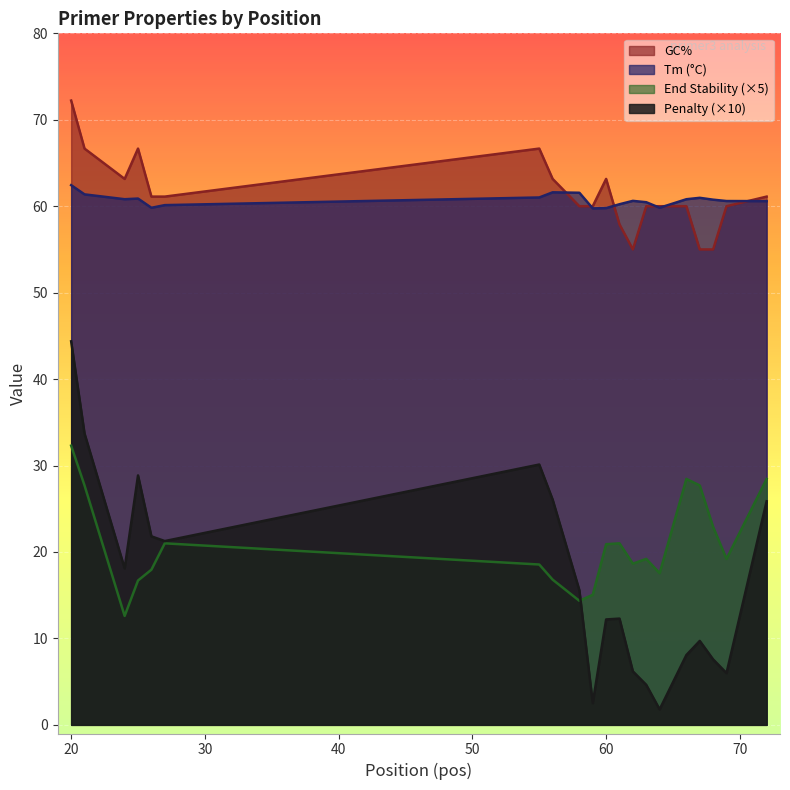

What is the value of the PRIMER_LEFT_0_GC_PERCENT point at the 8th from the left?

63.2